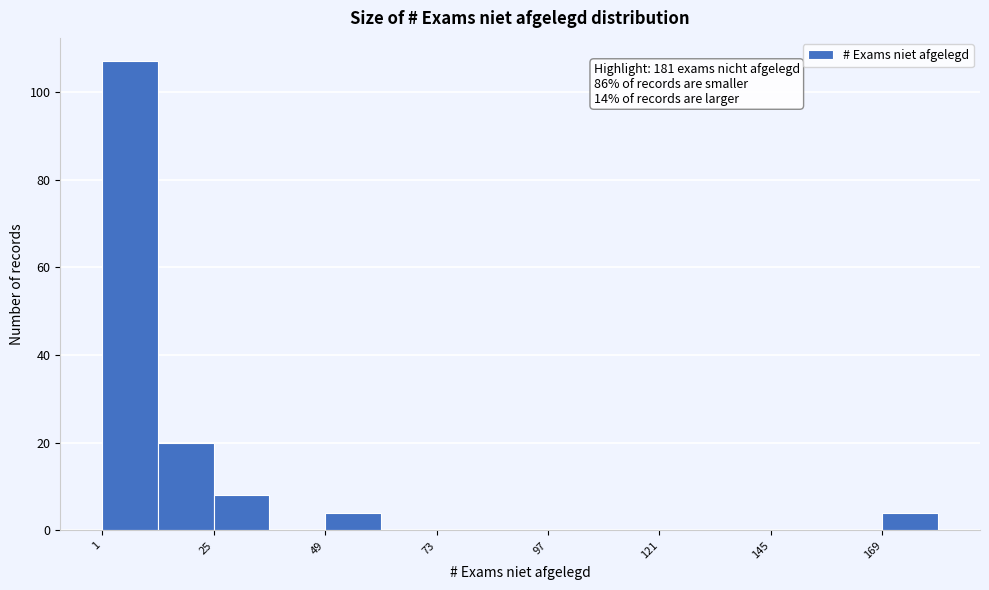

Around what value on the x-axis is the tallest bar? Give the approximate position of its centre, as read against the axis.

5